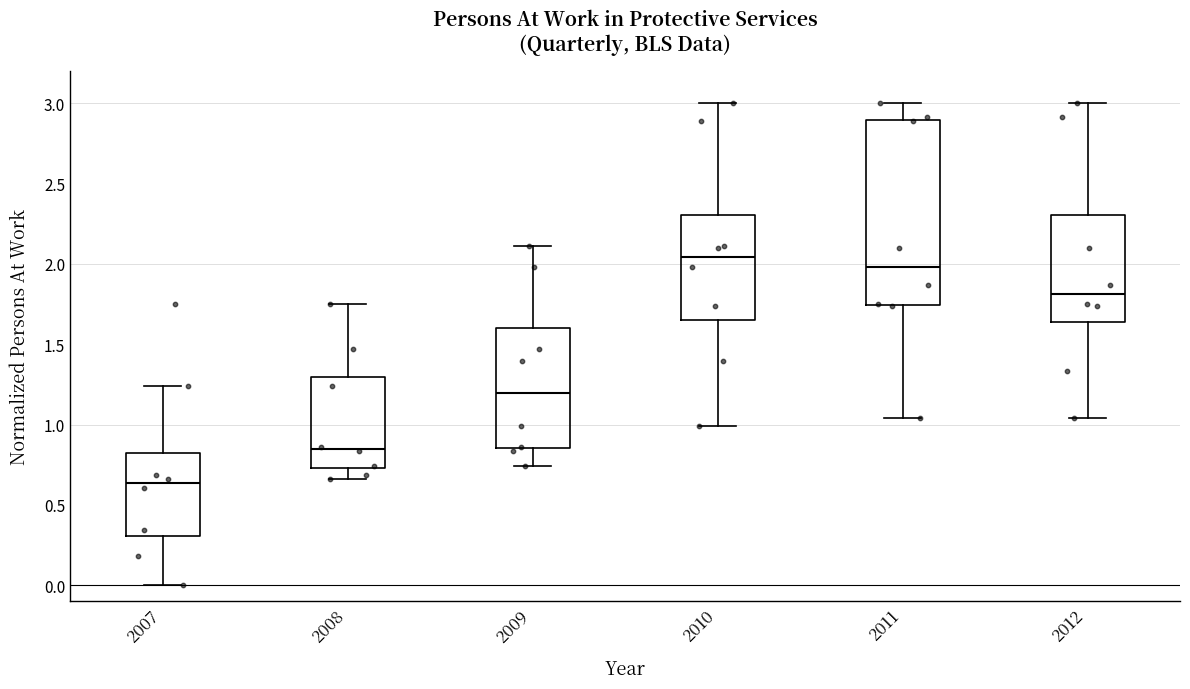

Which box has the lowest median line?

2007